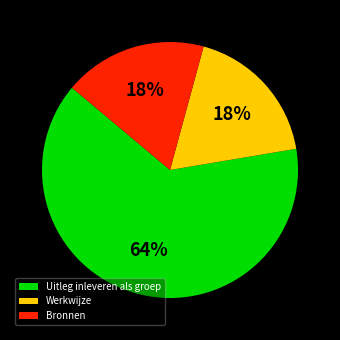

To the nearest percent, what is the difference between the largest and smallest slice percentages?

46%